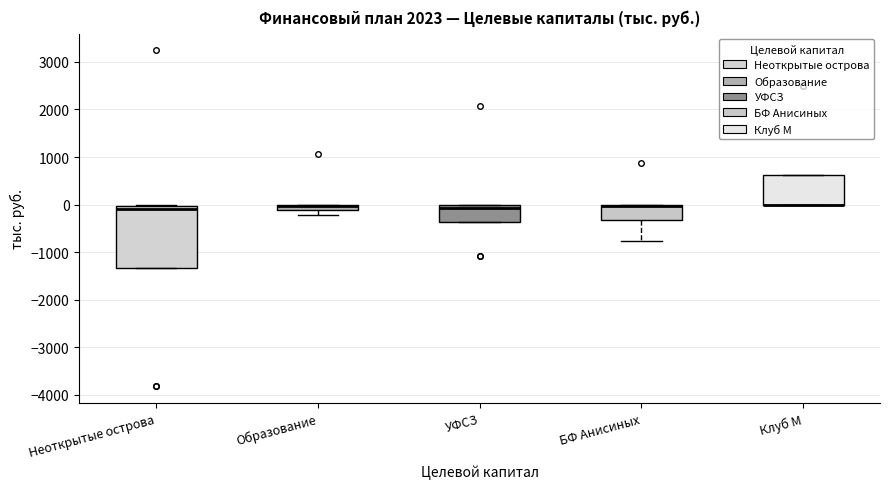

Where is the upper edge of the box for Неоткрытые острова on the y-axis? The values are not printed on the chart, so give them approximately, as read against the axis.

0